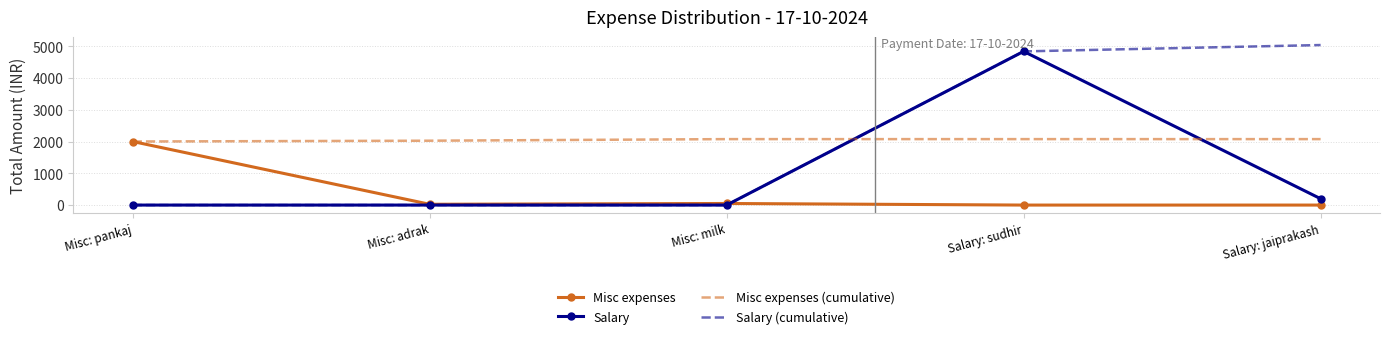

How many series are shown in this chart?

4